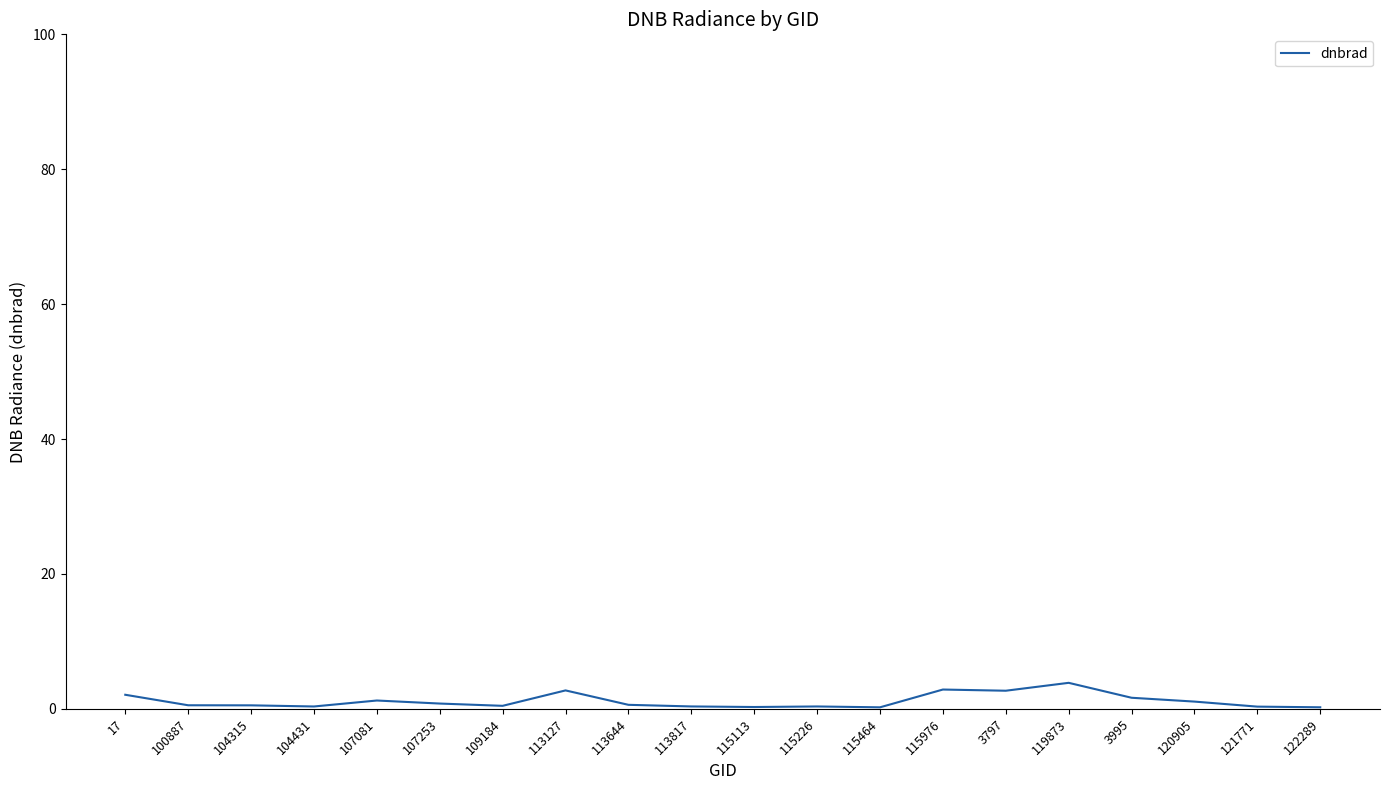

True or false: the data shows 1.2 at 107081.

True